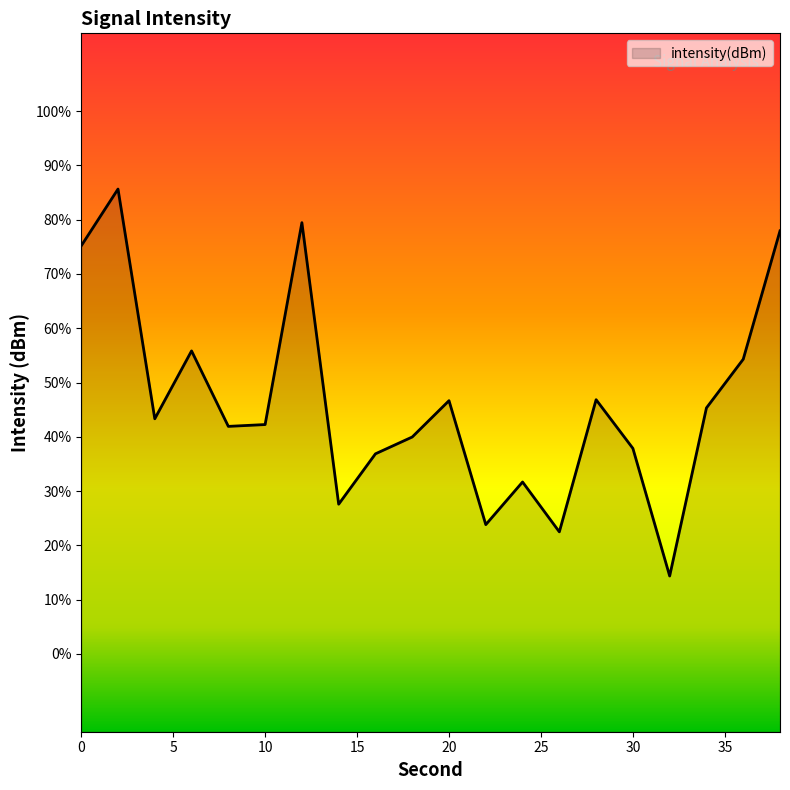

At which category does the data reach its first local valley?

4